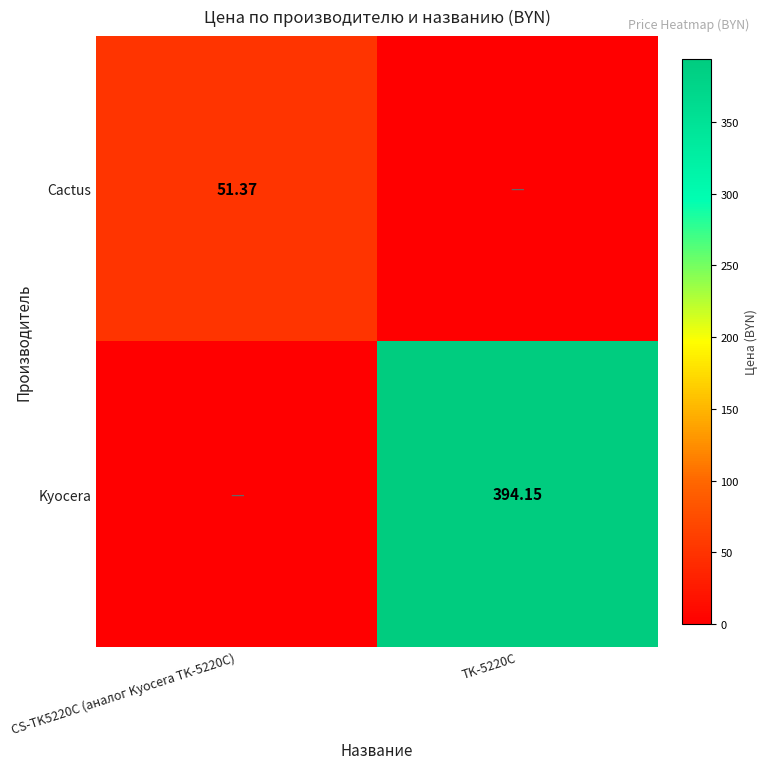

How many data points in Kyocera are above 394?

1